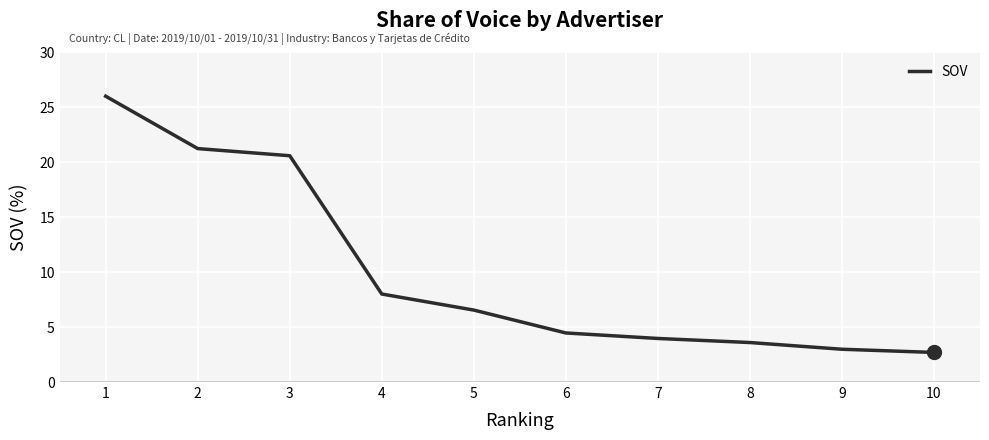

Which category has the lowest value across all series?

10